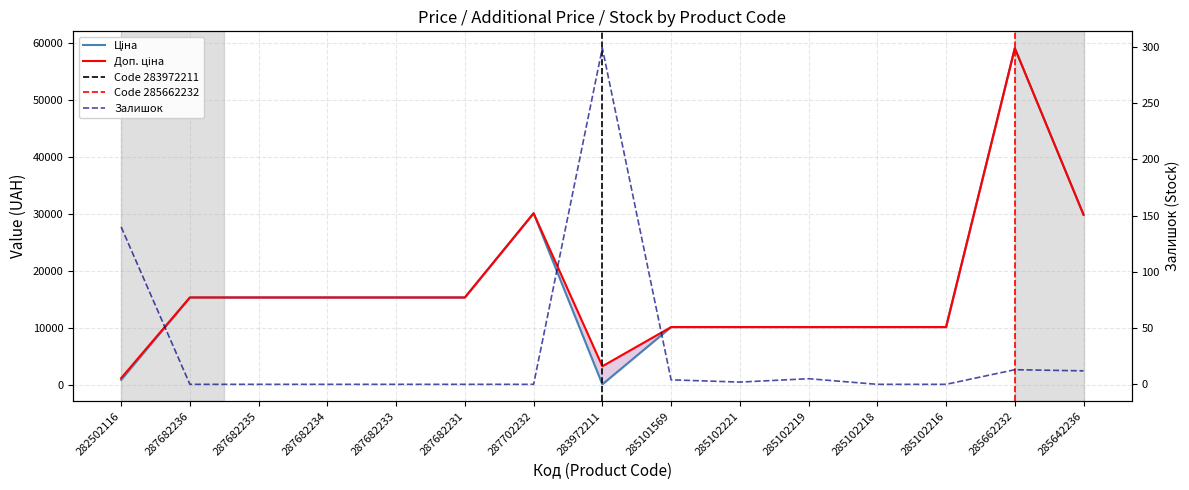

Rank the categories by Ціна value from highest to lowest.

285662232, 287702232, 285642236, 287682236, 287682235, 287682234, 287682233, 287682231, 285101569, 285102221, 285102219, 285102218, 285102216, 282502116, 283972211